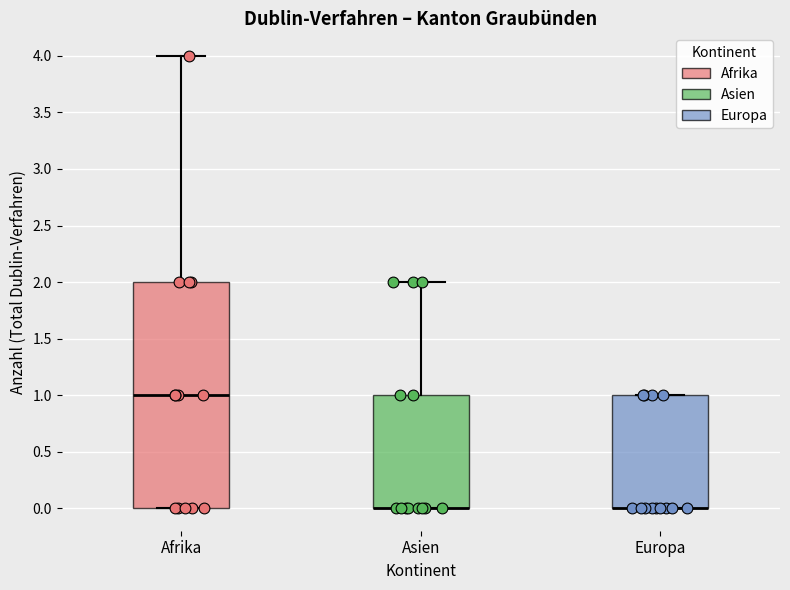

Reading left to right, transcribe this box plot: for each box, give where its median line is, the range the box spans, and where its two whiskers end, as read against the y-axis. The values are not printed on the chart, so give them approximately, as read against the axis.

Afrika: median 1, box 0 to 2, whiskers 0 to 4
Asien: median 0 (drawn on the box's lower edge), box 0 to 1, whiskers 0 to 2
Europa: median 0 (drawn on the box's lower edge), box 0 to 1, whiskers 0 to 1